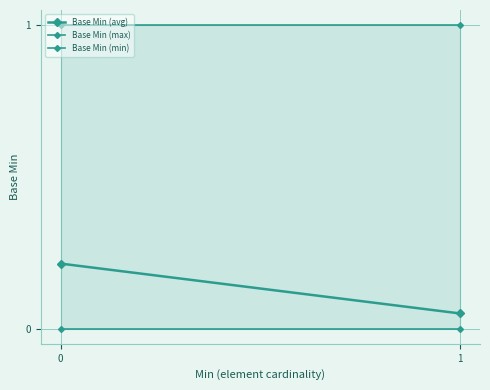

Reading left to right, what are all the values shown in this chart?

Base Min (avg): 0.2	0.1
Base Min (max): 1.0	1.0
Base Min (min): 0.0	0.0